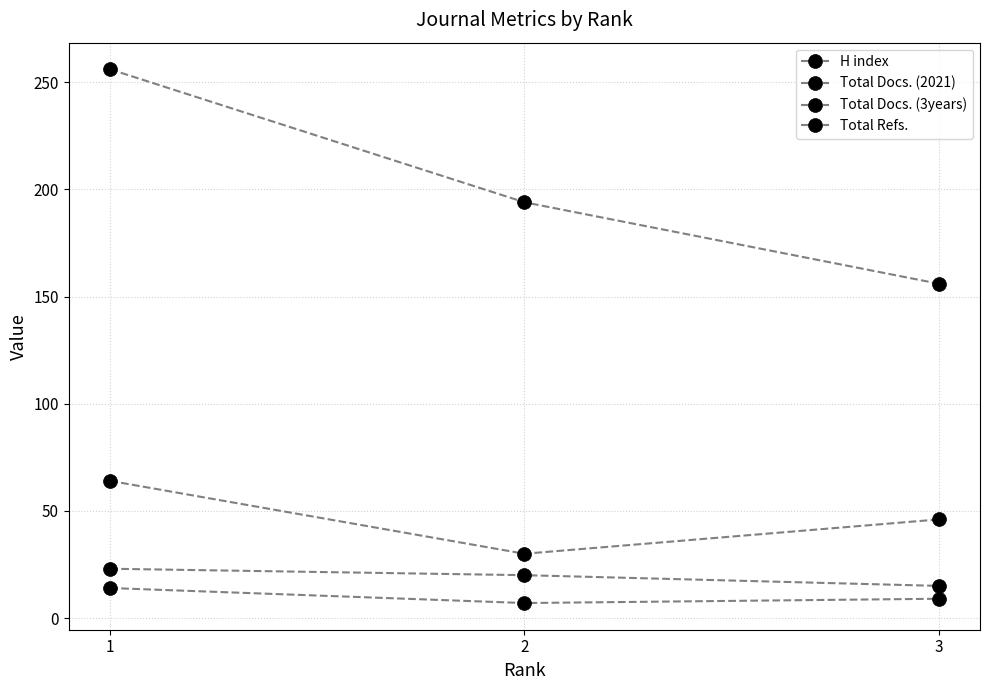

List the series in order of their peak value, lowest first.

Total Docs. (2021), Total Docs. (3years), Total Refs., H index